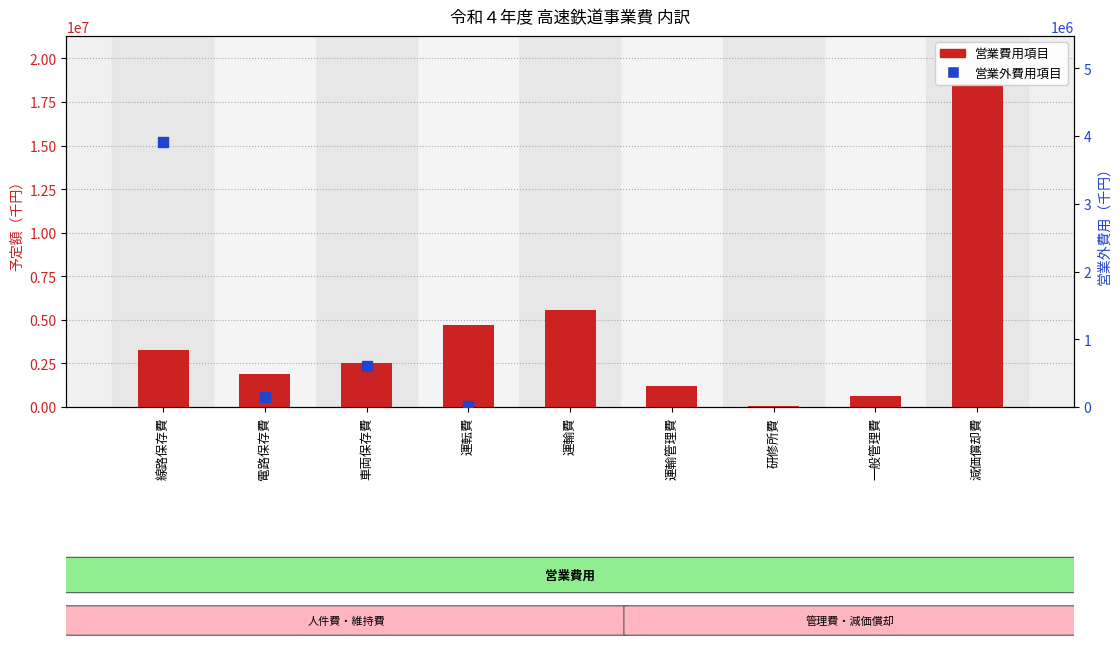

What is the change in value from 運輸管理費 to 研修所費?

-1122112